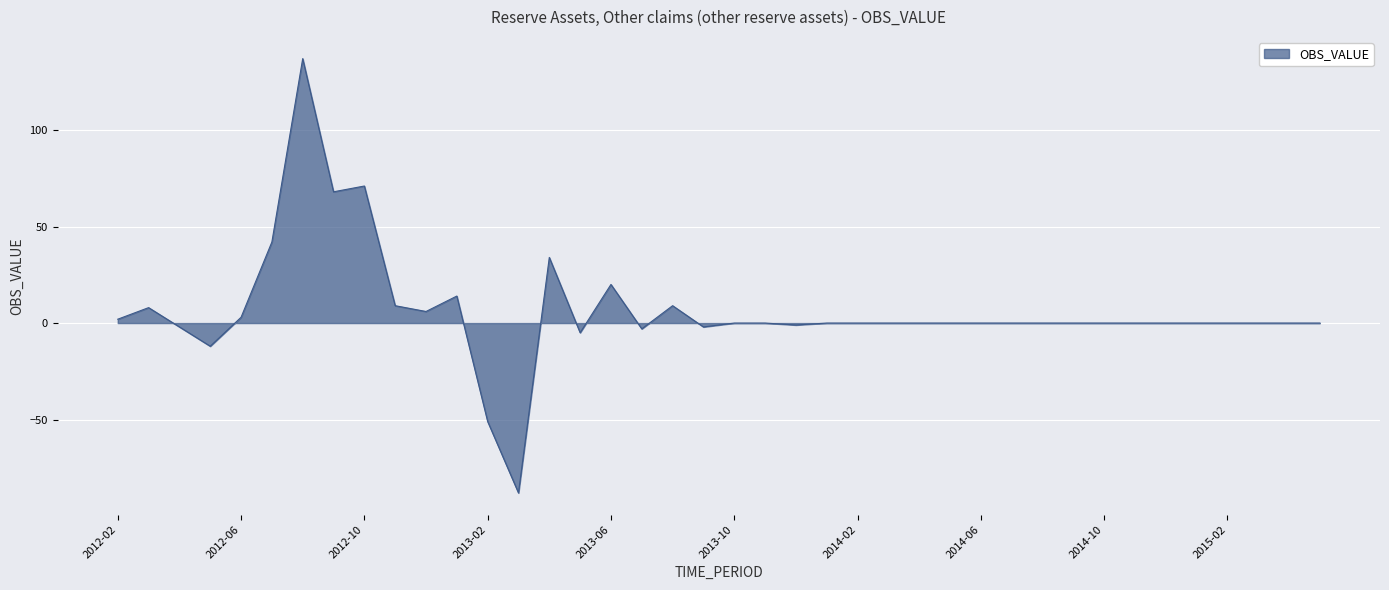

Reading right to left, transcribe all the data shown in this chart.

0	0	0	0	0	0	0	0	0	0	0	0	0	0	0	0	0	-1	0	0	-2	9	-3	20	-5	34	-88	-51	14	6	9	71	68	137	42	3	-12	-2	8	2